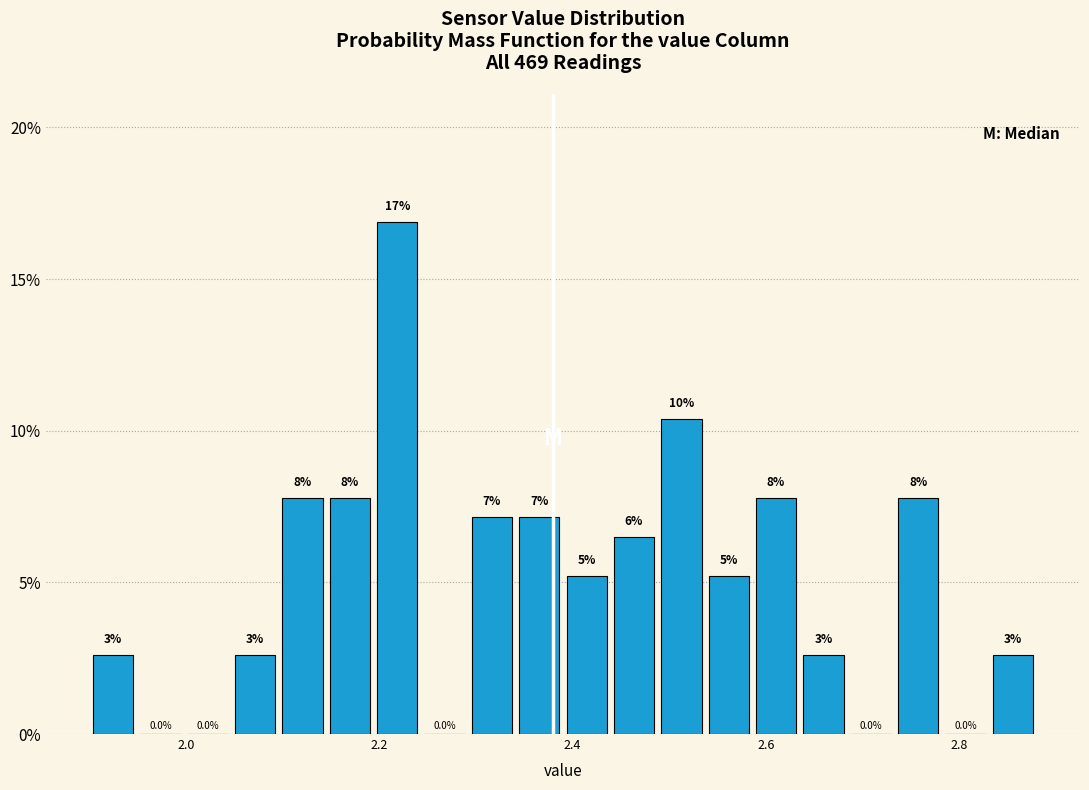

Around what value on the x-axis is the tallest bar? Give the approximate position of its centre, as read against the axis.

2.22